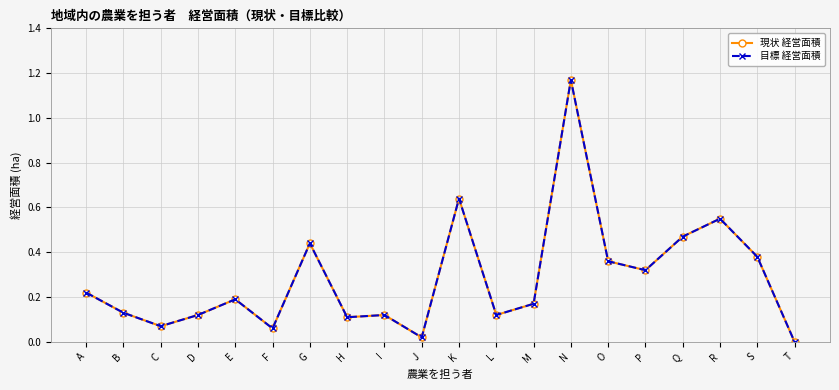

True or false: 目標 経営面積 and 現状 経営面積 cross at least once.

False